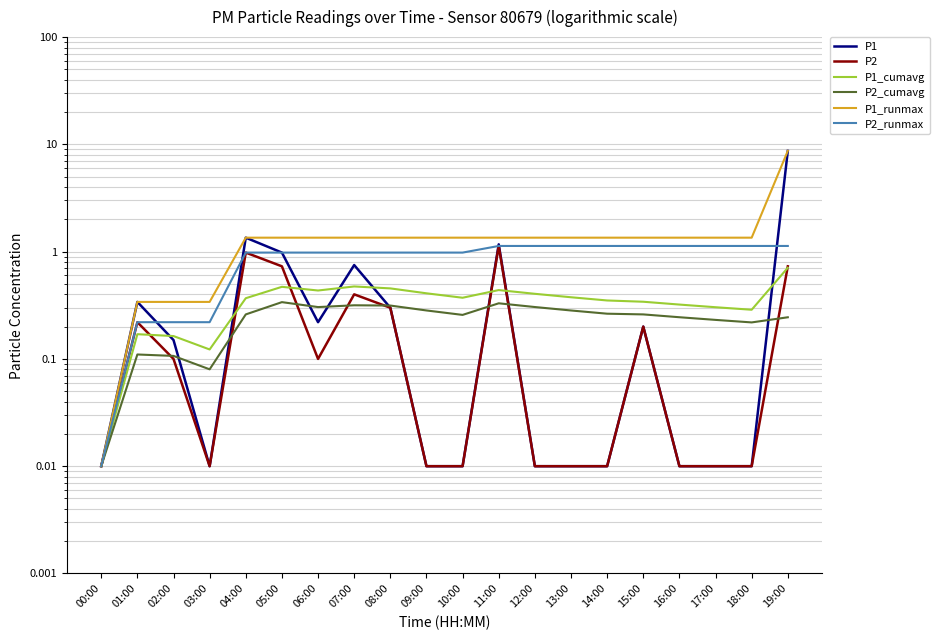

How many intersections are there between P1 and P1_cumavg?

8